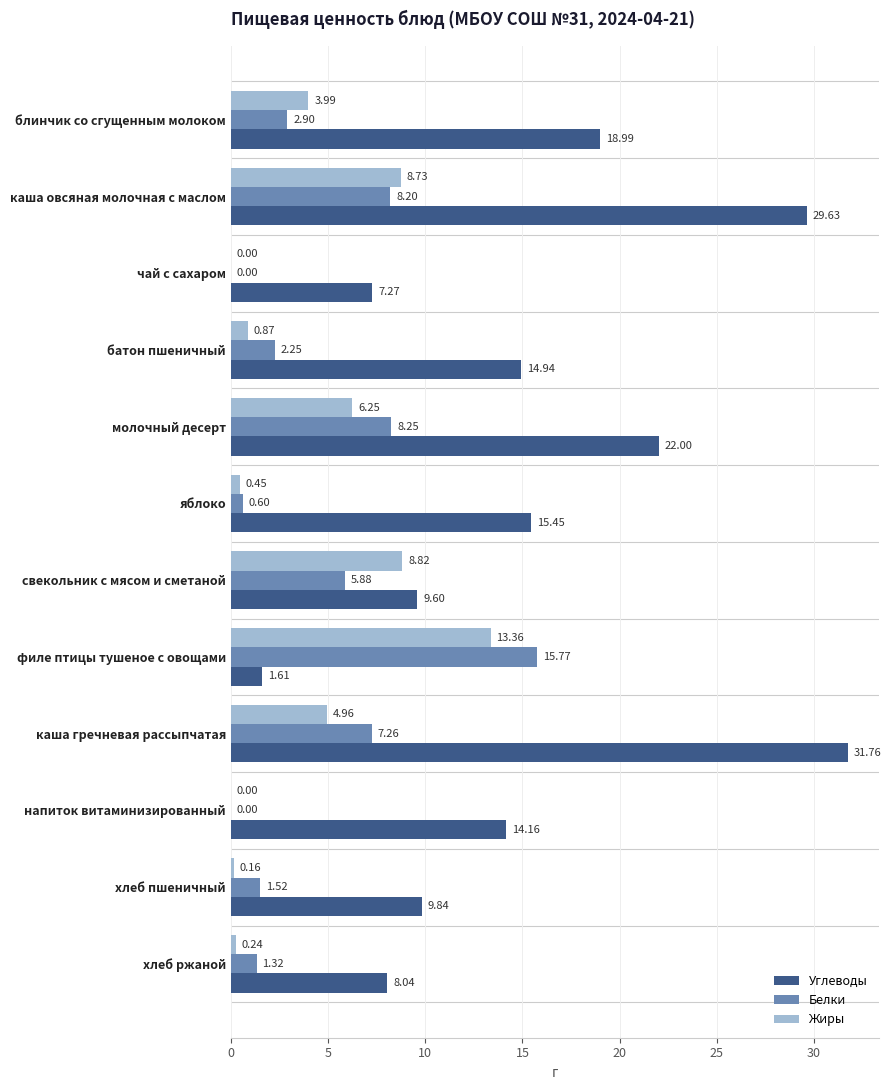

Which series has the largest range (max minus min)?

Углеводы